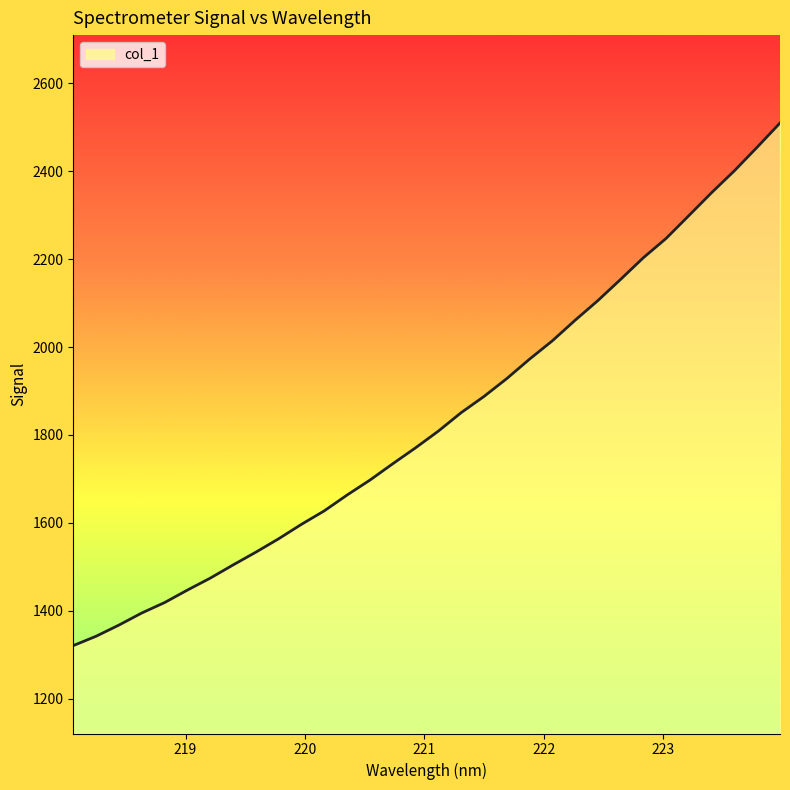

What is the difference between the maximum and minimum values?

1188.8